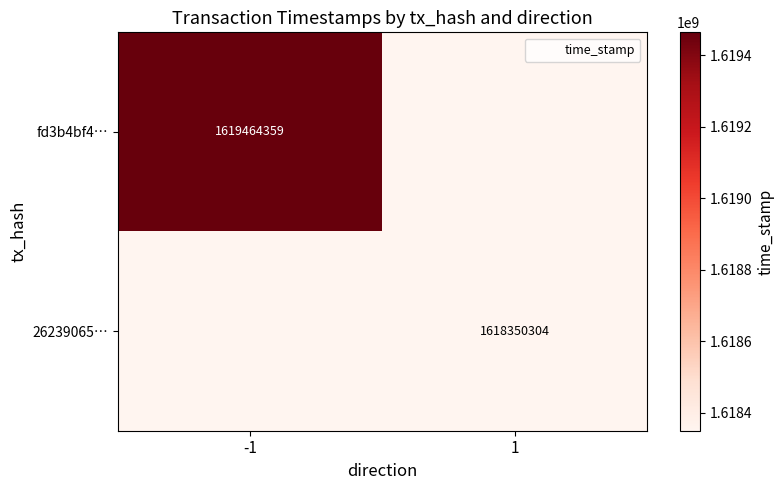

At how many categories does at least one series exceed 1618599956?

1